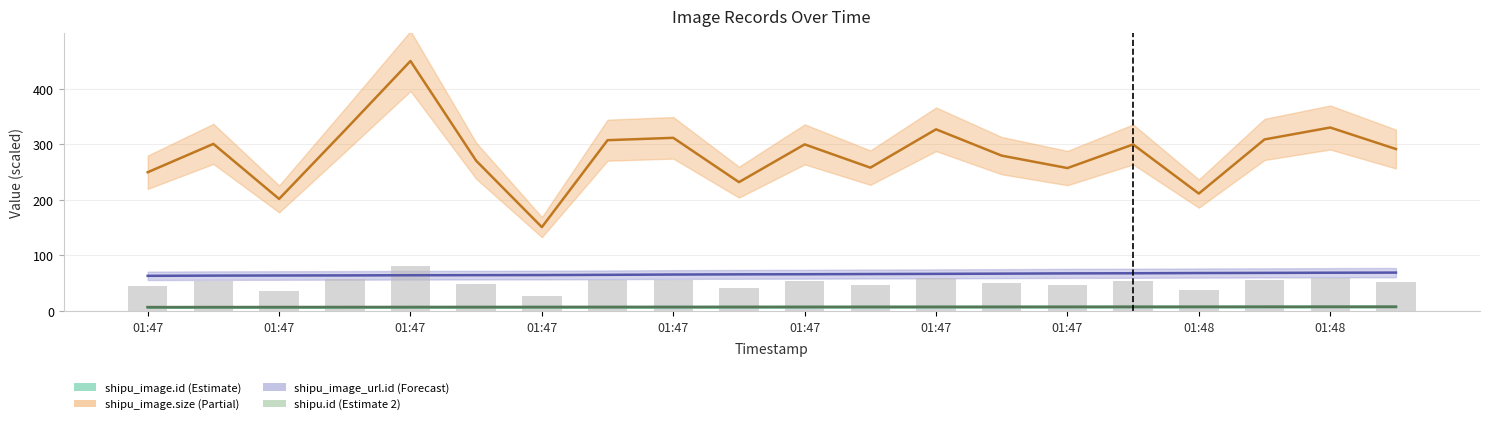

Reading left to right, transcribe all the data shown in this chart.

45.0	54.1	36.3	58.5	81.0	48.7	27.2	55.3	56.1	41.8	54.0	46.5	58.9	50.3	46.3	54.0	38.1	55.6	59.5	52.5